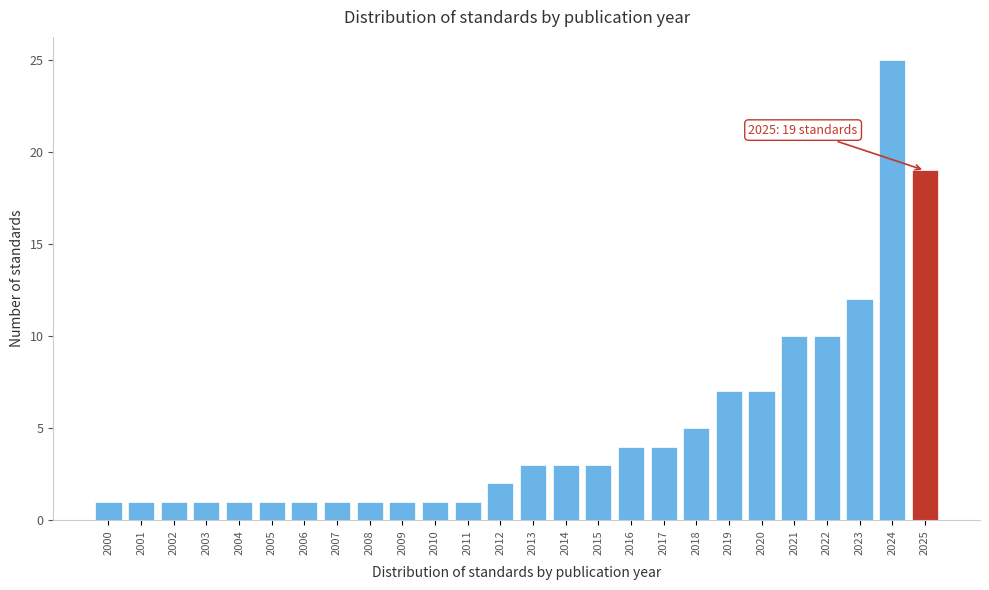

Reading left to right, list all the values displayed in this chart.

1	1	1	1	1	1	1	1	1	1	1	1	2	3	3	3	4	4	5	7	7	10	10	12	25	19